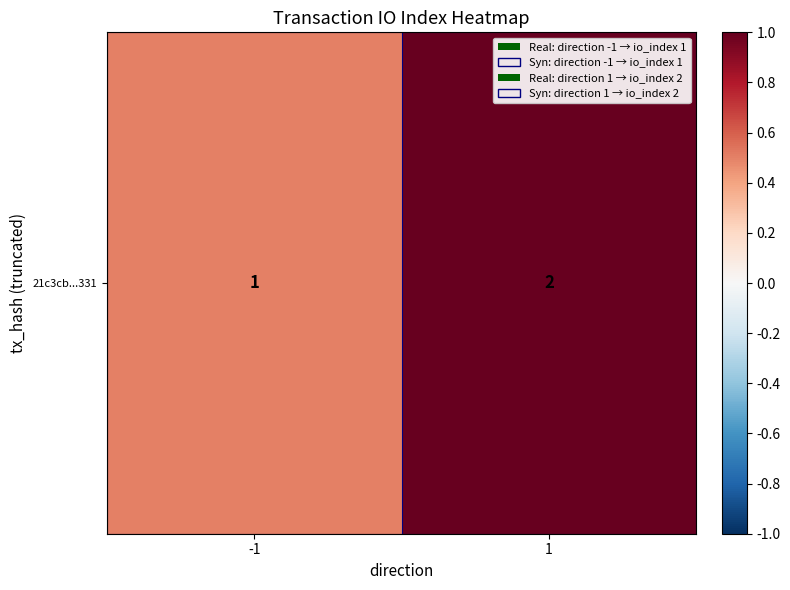

What is the minimum value shown in the chart?

0.5